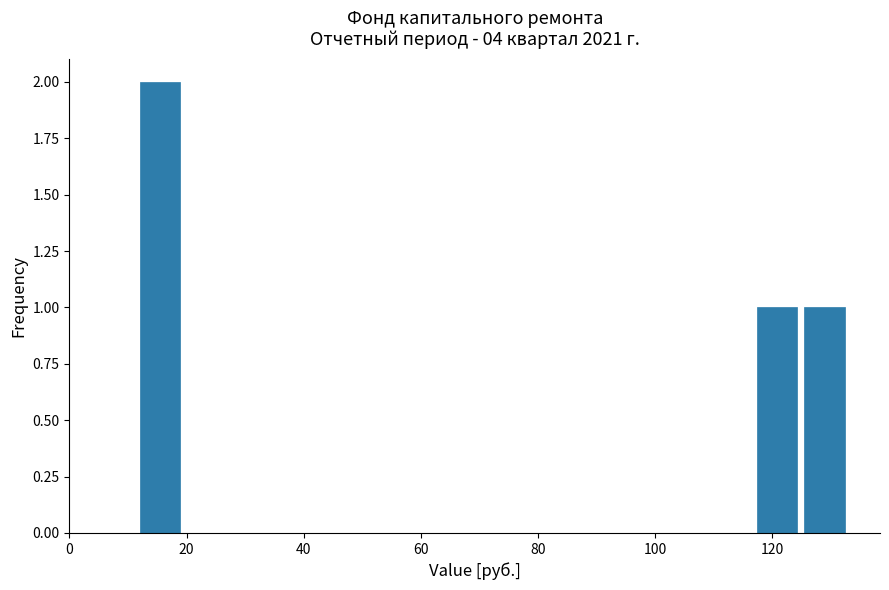

Reading left to right, transcribe this chart: for each bar, give the range it covers on the x-axis and its height. Neither the bar edges nor the heights are printed on the chart, so give them approximately, as read against the axes.

12 to 20: 2
20 to 28: 0
28 to 36: 0
36 to 44: 0
44 to 52: 0
52 to 60: 0
60 to 68: 0
68 to 76: 0
76 to 84: 0
84 to 92: 0
92 to 100: 0
100 to 108: 0
108 to 116: 0
116 to 124: 1
124 to 132: 1